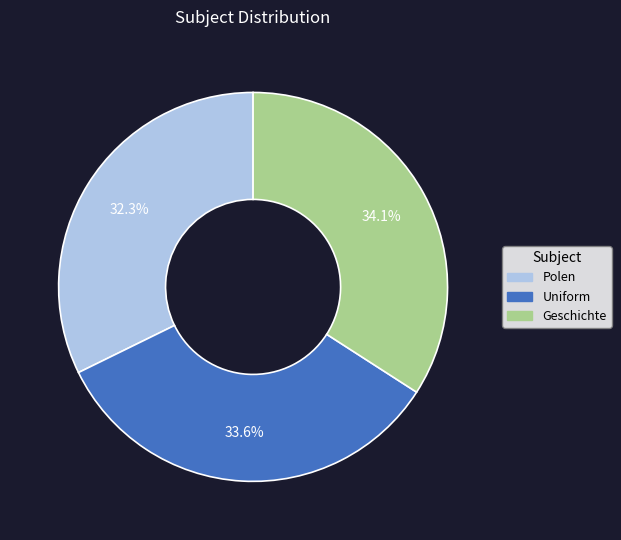

To the nearest percent, what is the combined percentage of Polen and Geschichte?

66%